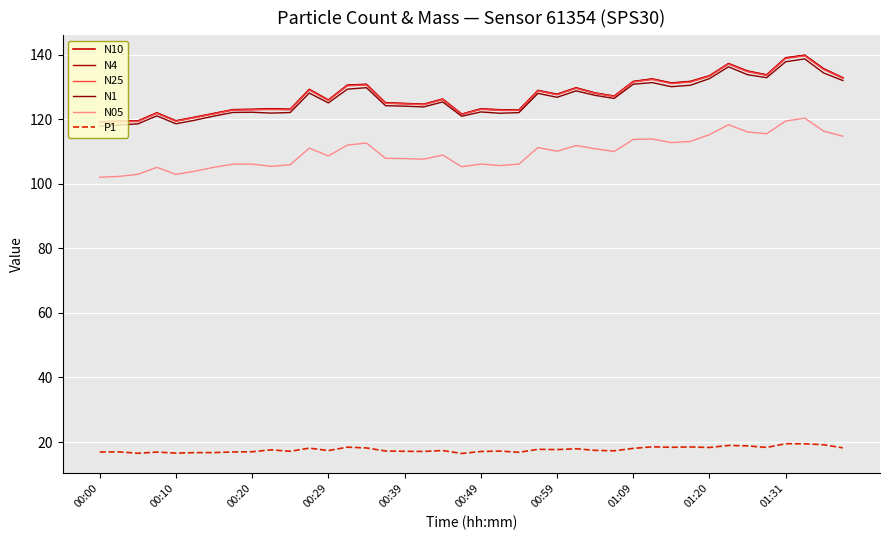

Does the chart have visible grid lines?

Yes